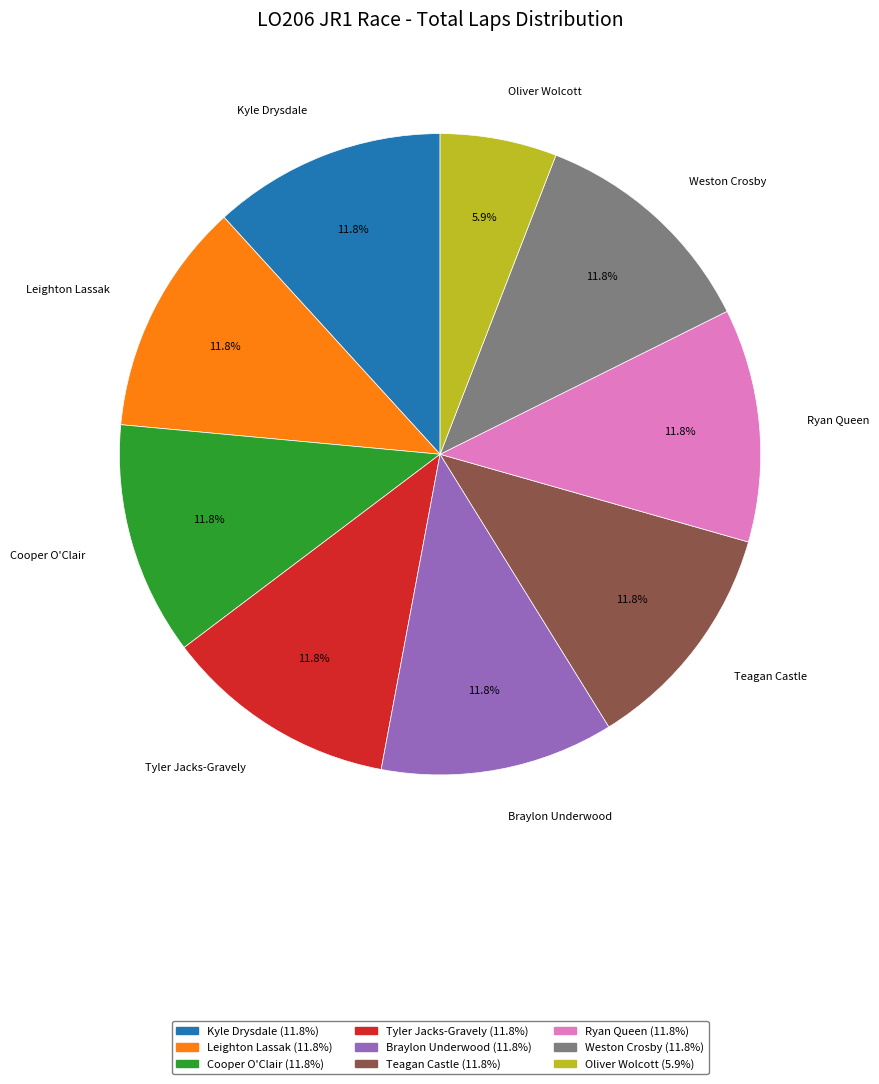

How much of the chart is everything except Leighton Lassak?

88.2%